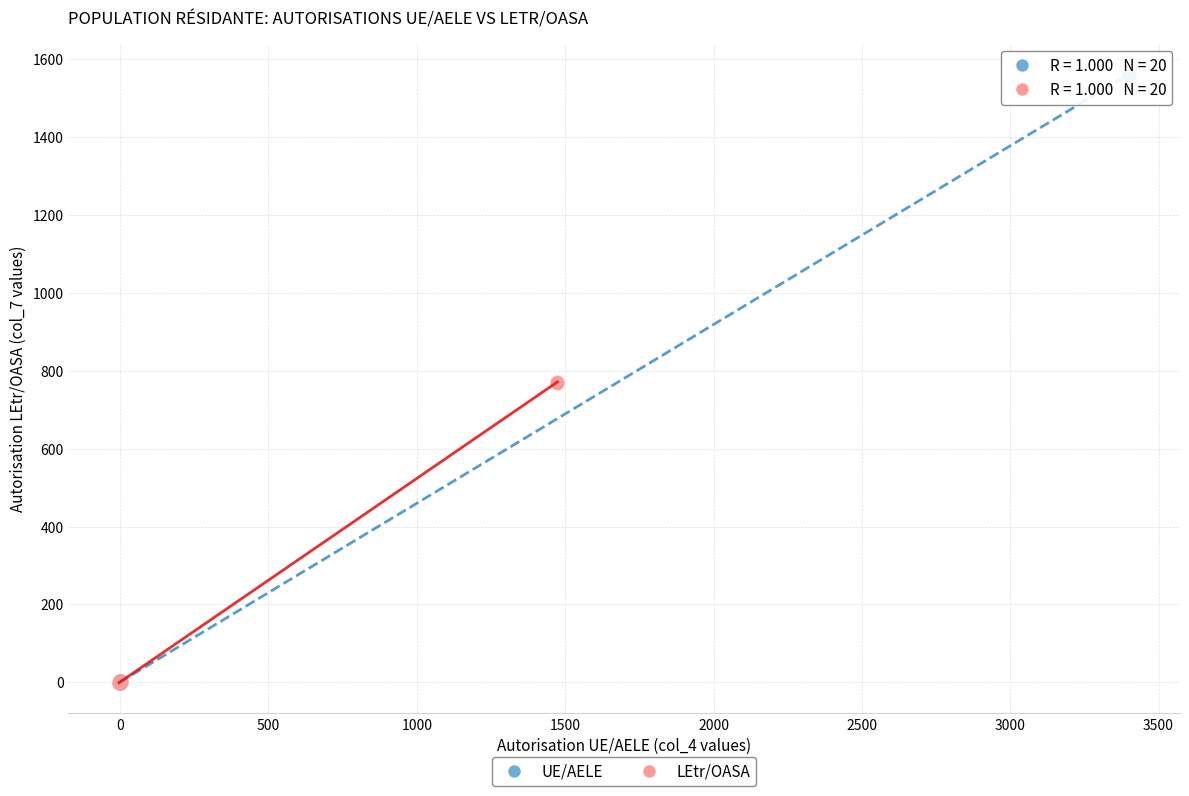

Which series reaches the maximum Y coordinate?

UE/AELE